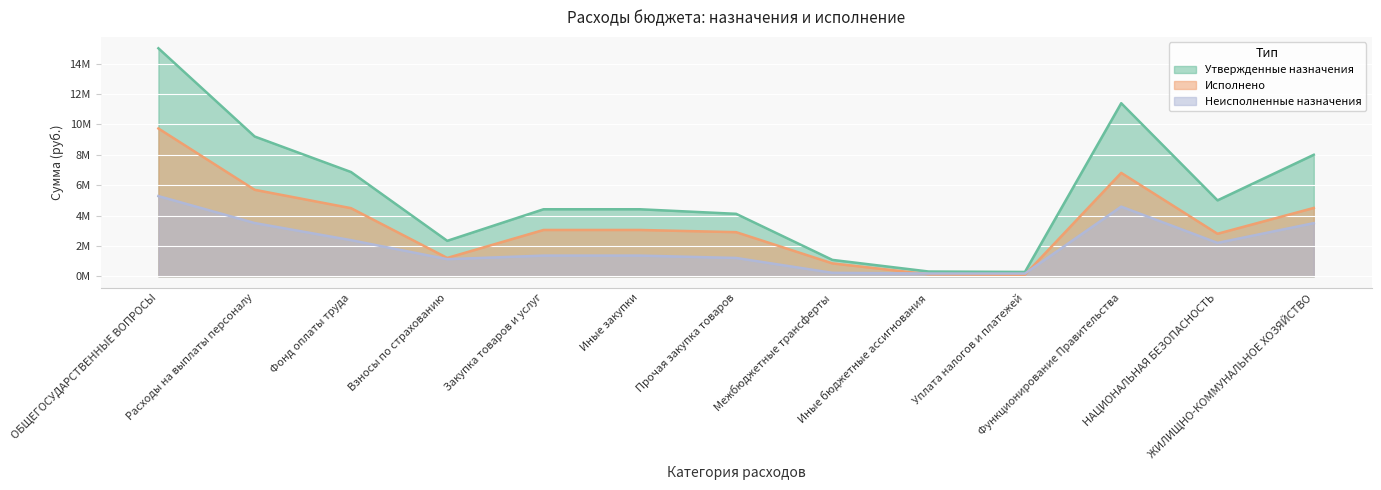

Which series has the widest spread of values?

Утвержденные назначения